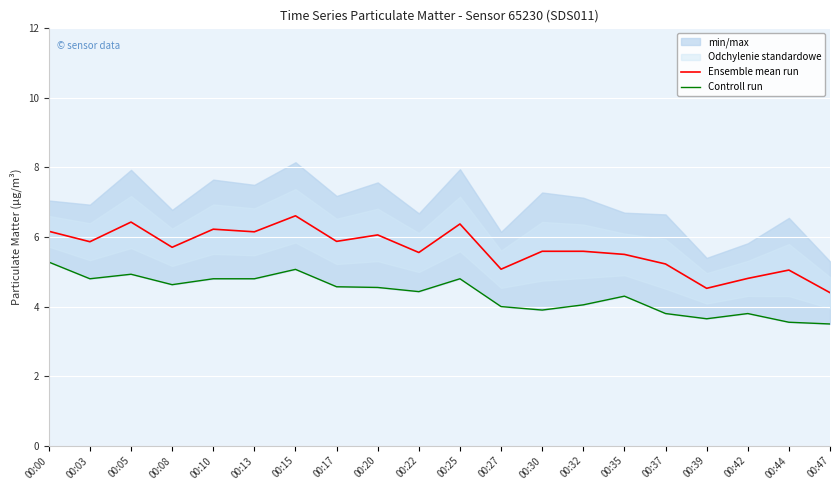

What is the highest value of the Ensemble mean run series?

6.6